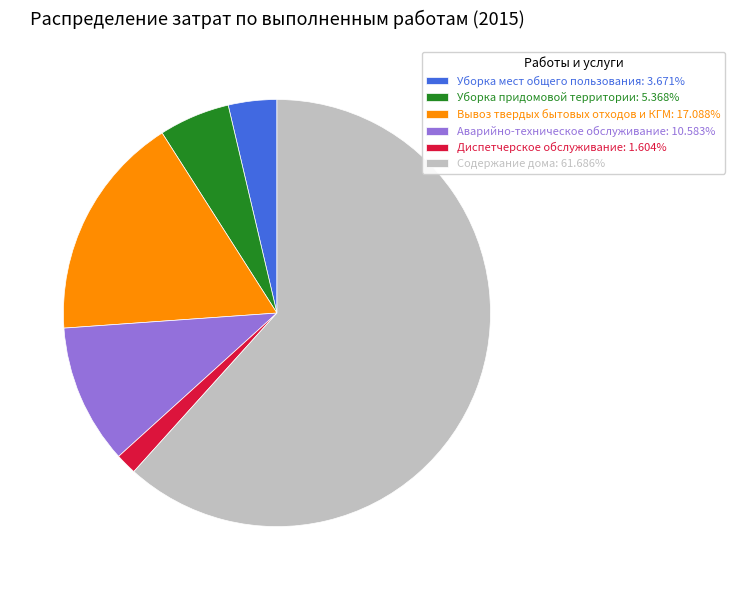

What is the ratio of the value at Вывоз твердых бытовых отходов и КГМ: 17.088% to the value at Аварийно-техническое обслуживание: 10.583%?

1.6